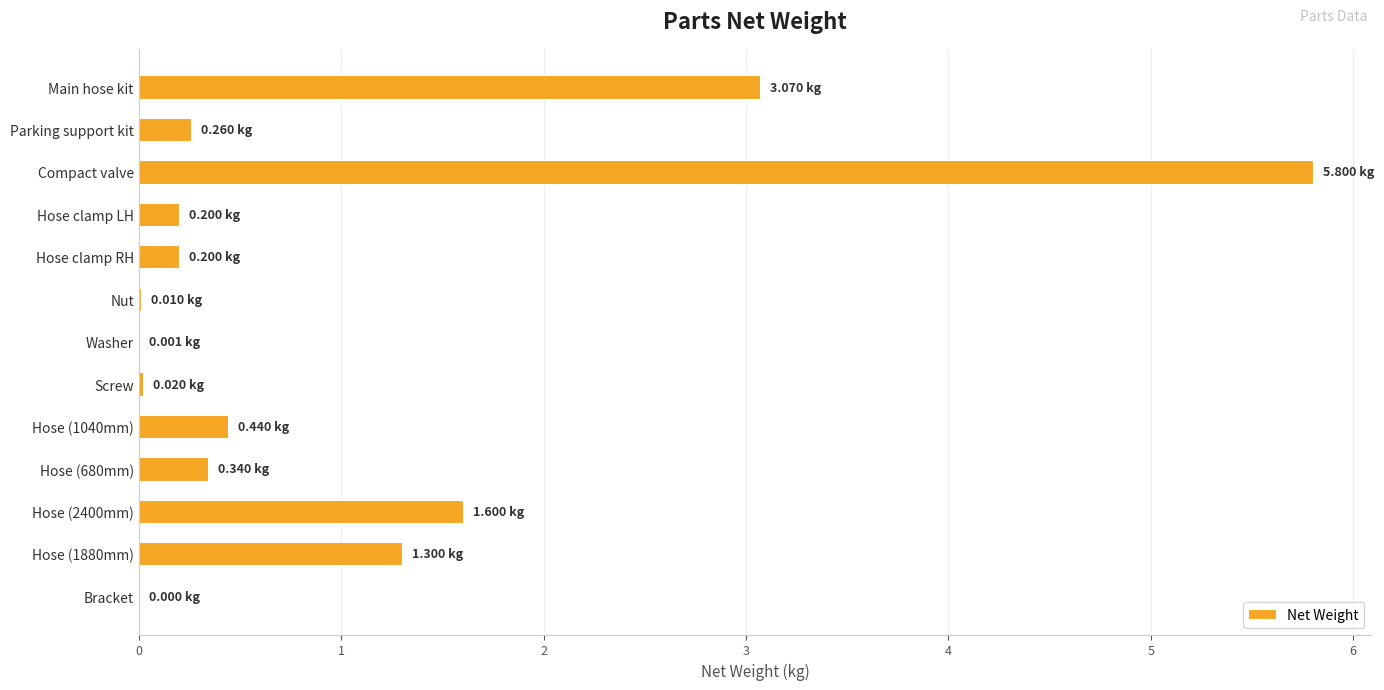

How many distinct data groups are displayed?

1